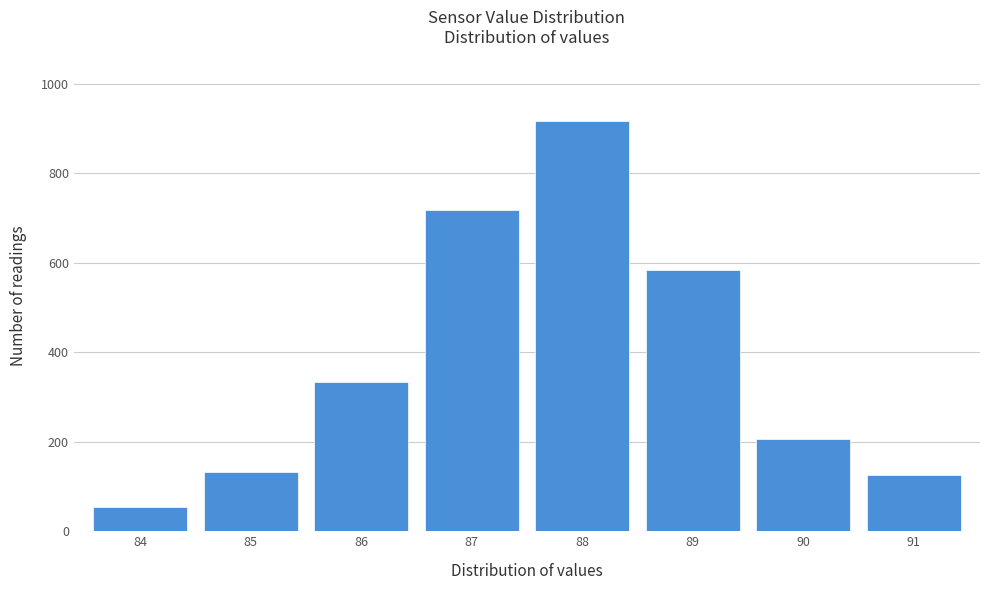

Reading left to right, list all the values displayed in this chart.

53.3	133.3	333.3	716.7	916.7	583.3	206.7	126.7